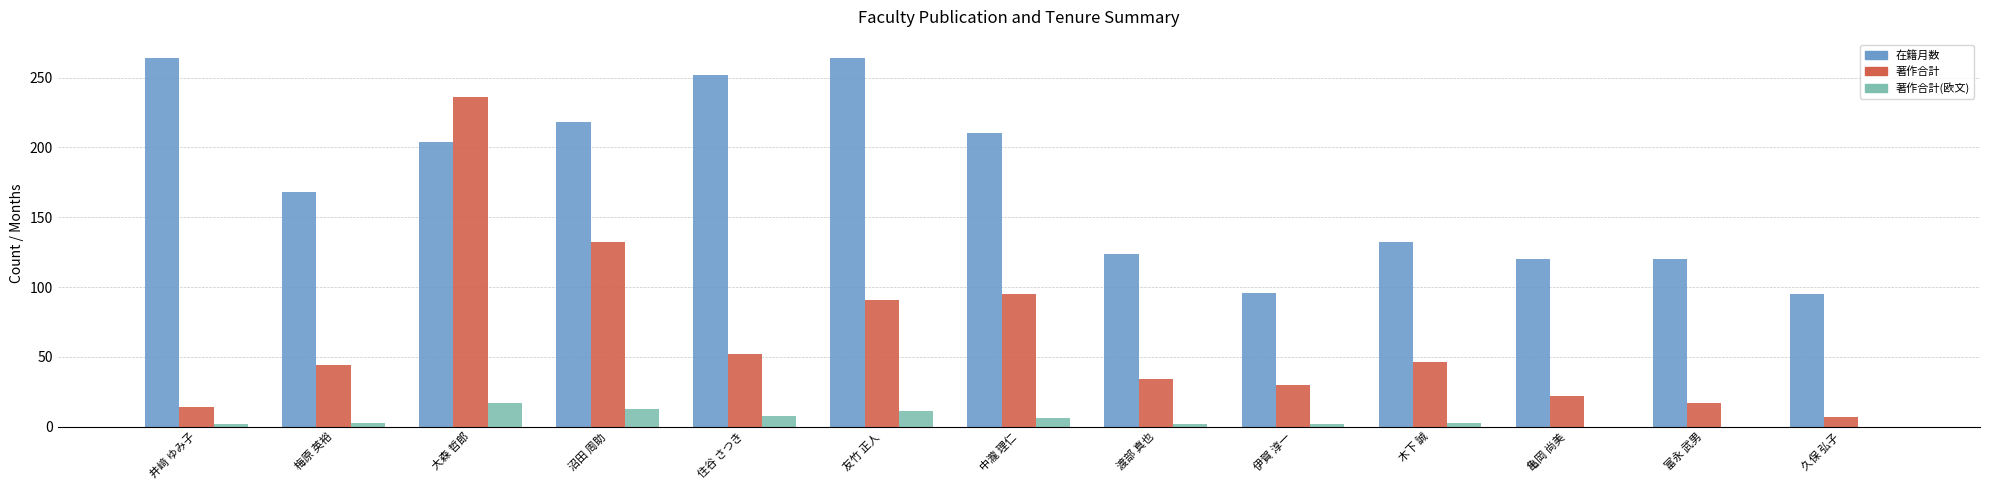

Where is 在籍月数 nearest to the value 179?

梅原 英裕